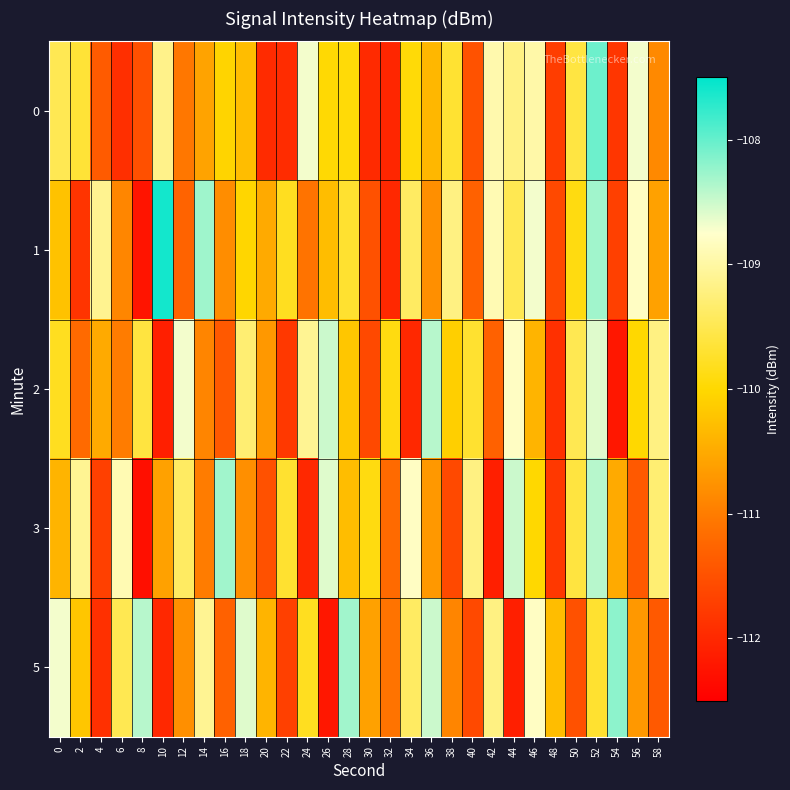

Reading right to left, what are all the values shown in this chart?

0: 58=-110.9	56=-108.7	54=-111.8	52=-108.0	50=-109.6	48=-111.7	46=-109.0	44=-109.2	42=-108.9	40=-111.5	38=-109.7	36=-110.4	34=-110.0	32=-112.0	30=-112.0	28=-110.0	26=-110.0	24=-108.7	22=-111.9	20=-112.0	18=-110.3	16=-110.0	14=-110.6	12=-111.1	10=-109.2	8=-111.5	6=-111.9	4=-111.4	2=-109.7	0=-109.5
1: 58=-110.6	56=-108.8	54=-111.7	52=-108.3	50=-109.9	48=-111.6	46=-108.7	44=-109.5	42=-108.9	40=-111.3	38=-109.2	36=-110.8	34=-109.4	32=-112.0	30=-111.5	28=-109.7	26=-110.3	24=-111.1	22=-109.8	20=-110.5	18=-110.0	16=-110.8	14=-108.3	12=-111.3	10=-107.6	8=-112.2	6=-110.9	4=-109.1	2=-111.9	0=-110.2
2: 58=-109.2	56=-110.0	54=-112.2	52=-108.6	50=-109.5	48=-111.9	46=-110.4	44=-108.8	42=-111.3	40=-109.7	38=-110.1	36=-108.4	34=-112.0	32=-109.9	30=-111.6	28=-110.2	26=-108.5	24=-109.1	22=-111.8	20=-110.7	18=-109.3	16=-111.4	14=-110.9	12=-108.7	10=-112.1	8=-109.6	6=-111.0	4=-110.5	2=-111.2	0=-109.8
3: 58=-109.3	56=-111.4	54=-110.5	52=-108.4	50=-109.6	48=-111.8	46=-110.0	44=-108.5	42=-112.1	40=-109.2	38=-111.6	36=-110.7	34=-108.8	32=-111.2	30=-109.9	28=-110.3	26=-108.6	24=-112.0	22=-109.7	20=-111.5	18=-110.8	16=-108.3	14=-111.0	12=-109.4	10=-110.6	8=-112.3	6=-108.9	4=-111.7	2=-109.1	0=-110.4
5: 58=-111.4	56=-110.7	54=-108.2	52=-109.7	50=-111.5	48=-110.3	46=-108.8	44=-112.1	42=-109.2	40=-111.6	38=-110.9	36=-108.5	34=-109.4	32=-111.1	30=-110.6	28=-108.3	26=-112.2	24=-109.8	22=-111.7	20=-110.4	18=-108.6	16=-111.3	14=-109.1	12=-110.8	10=-112.0	8=-108.4	6=-109.5	4=-111.9	2=-110.2	0=-108.7